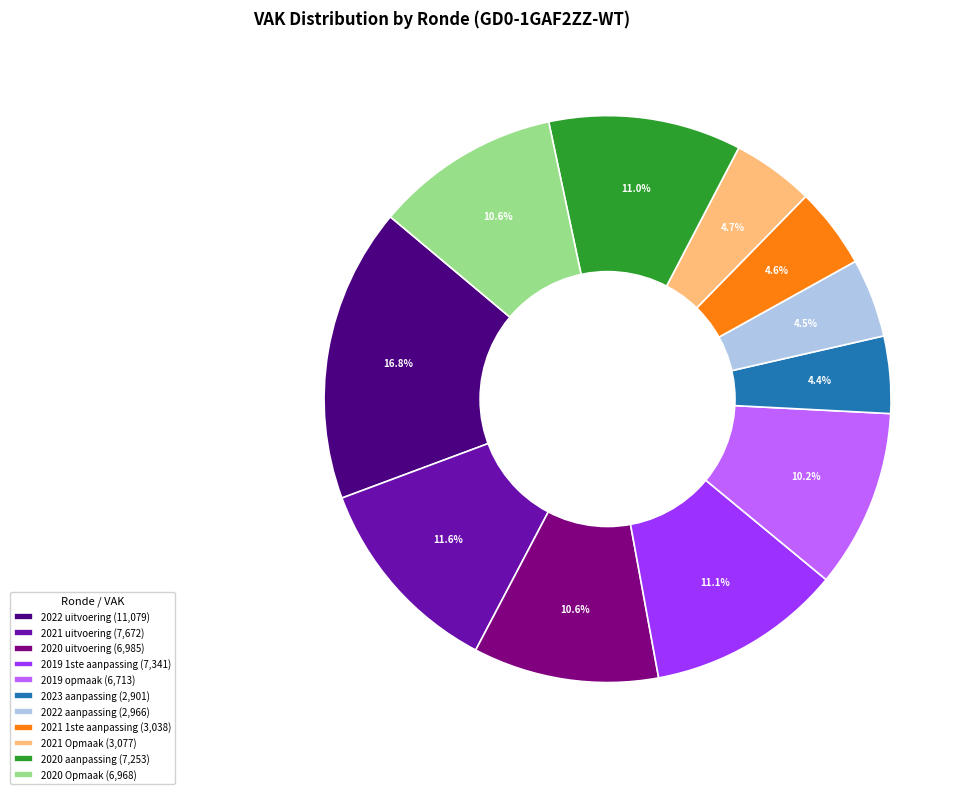

How many slices are in this pie chart?

11